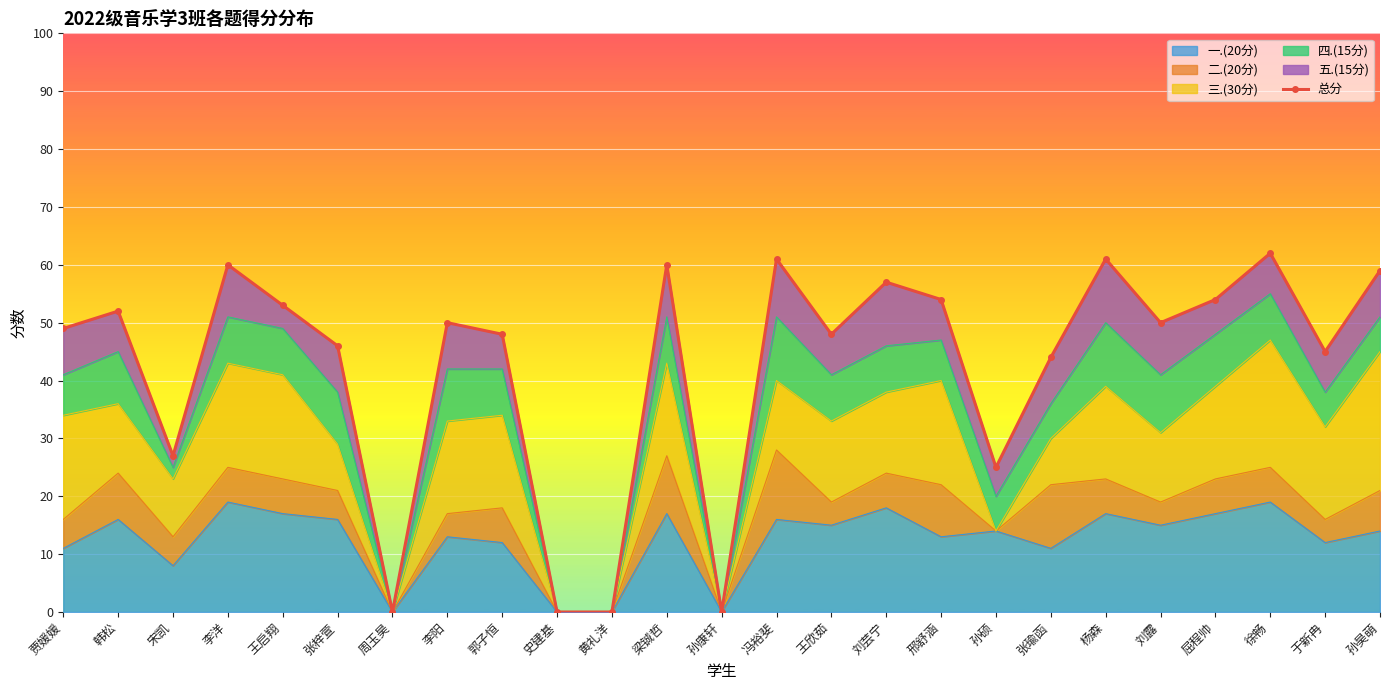

At which label is the value closest to 31?

宋凯